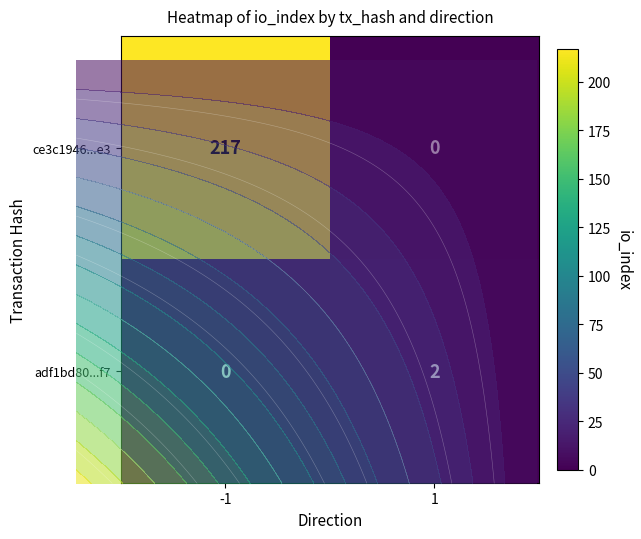

What is the maximum value for ce3c1946...e3?

217